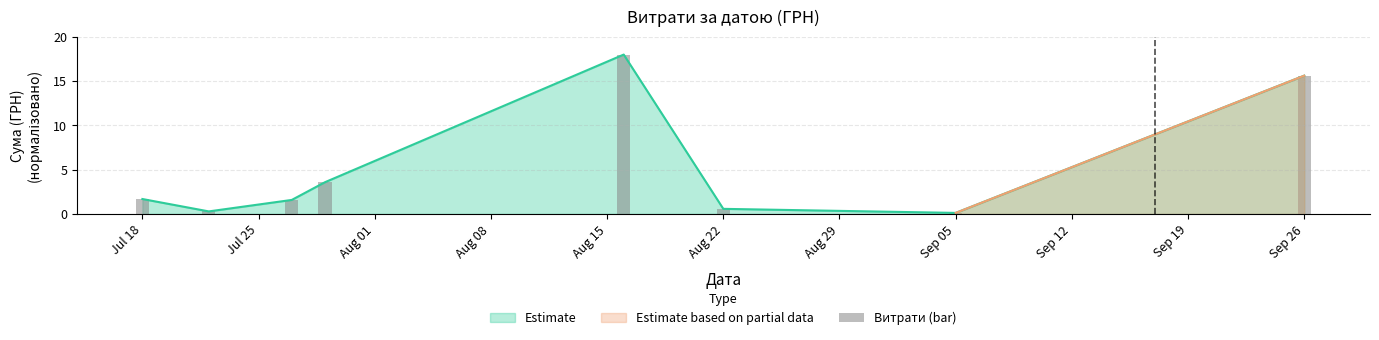

What is the smallest value displayed?

0.1